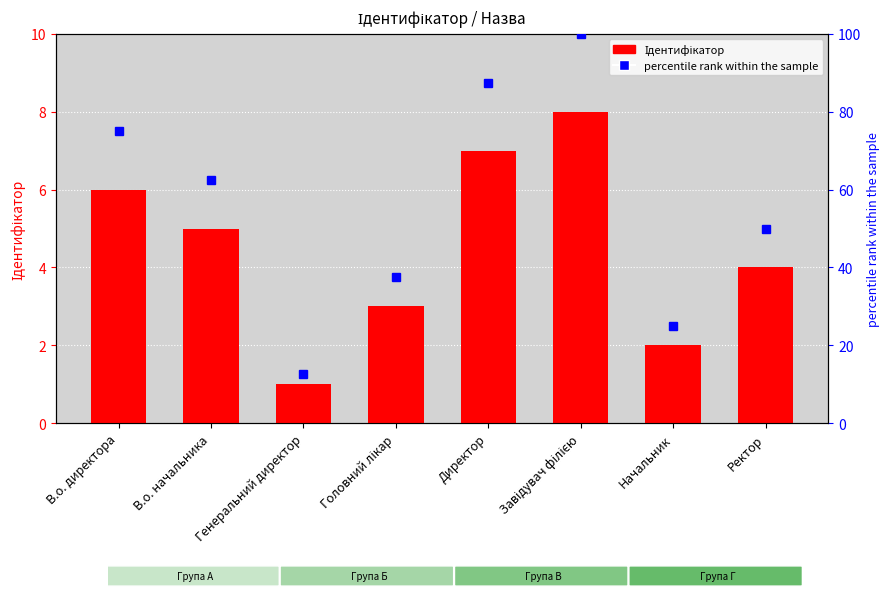

What is the smallest value displayed?

1.0